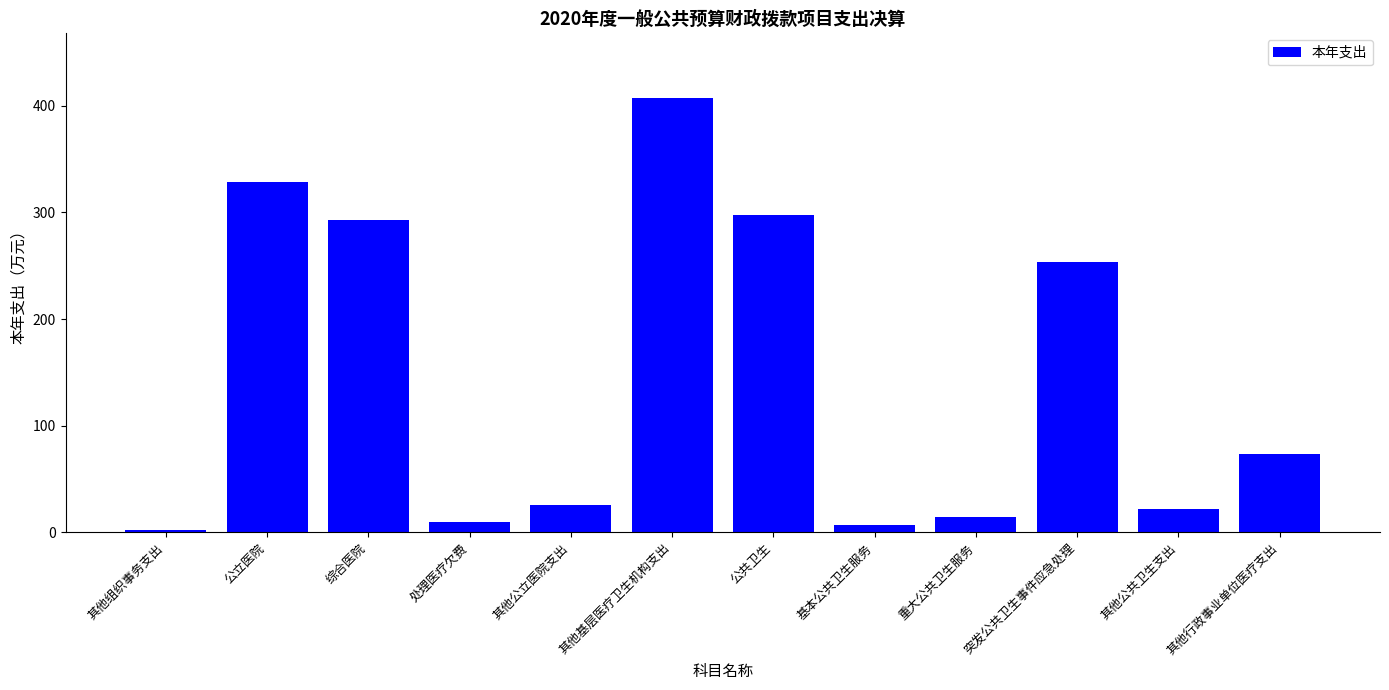

What position from the right is 其他公立医院支出?

8